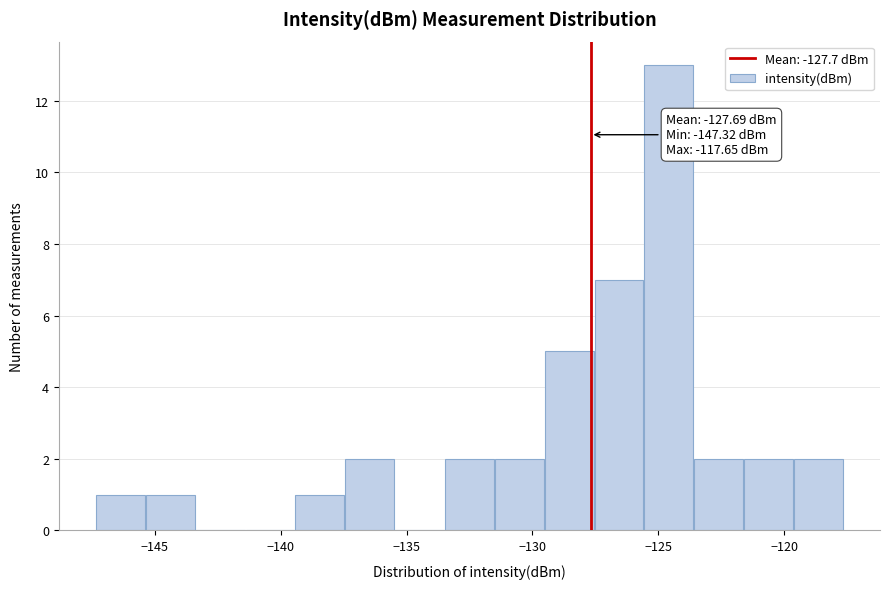

Read against the x-axis, roughly where is the centre of the tallest bar?

-124.5